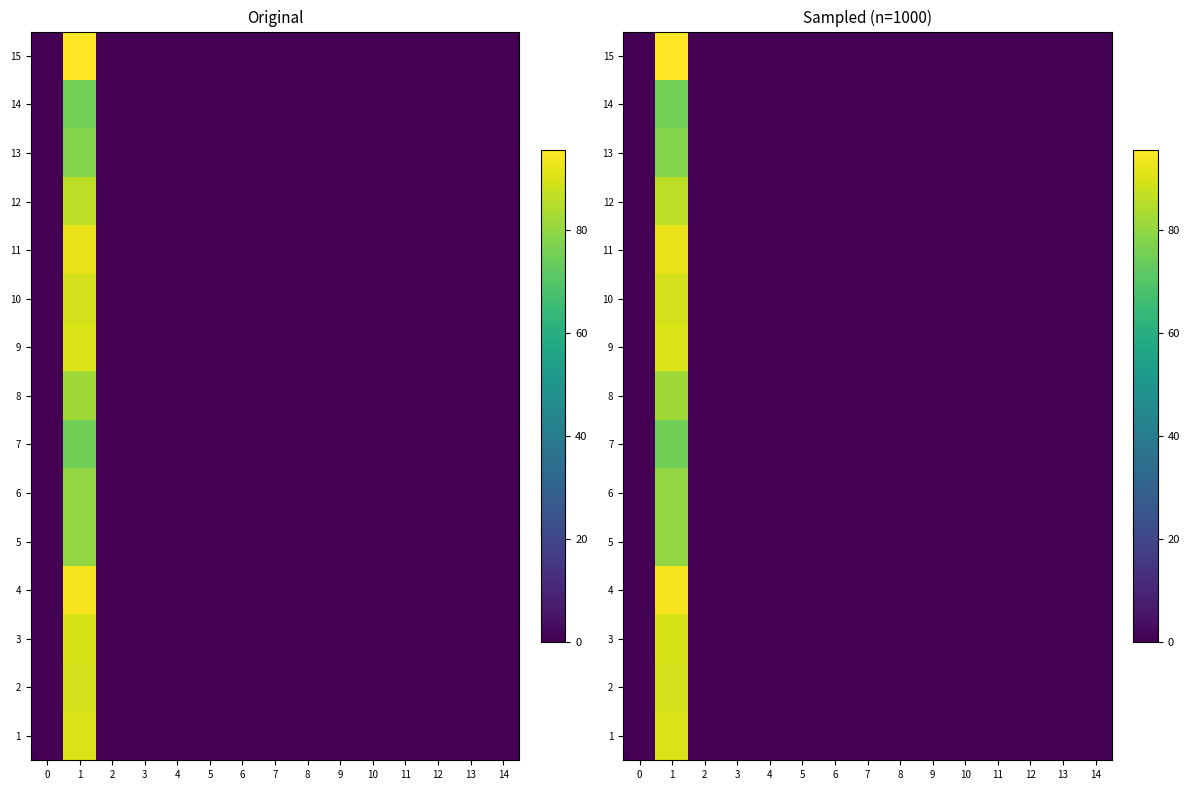

The 12 series shows -37.5 at 12. True or false?

False